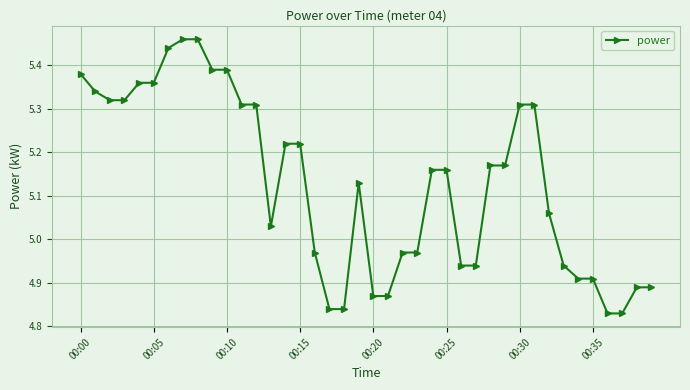

What is the difference between the maximum and minimum values?

0.6